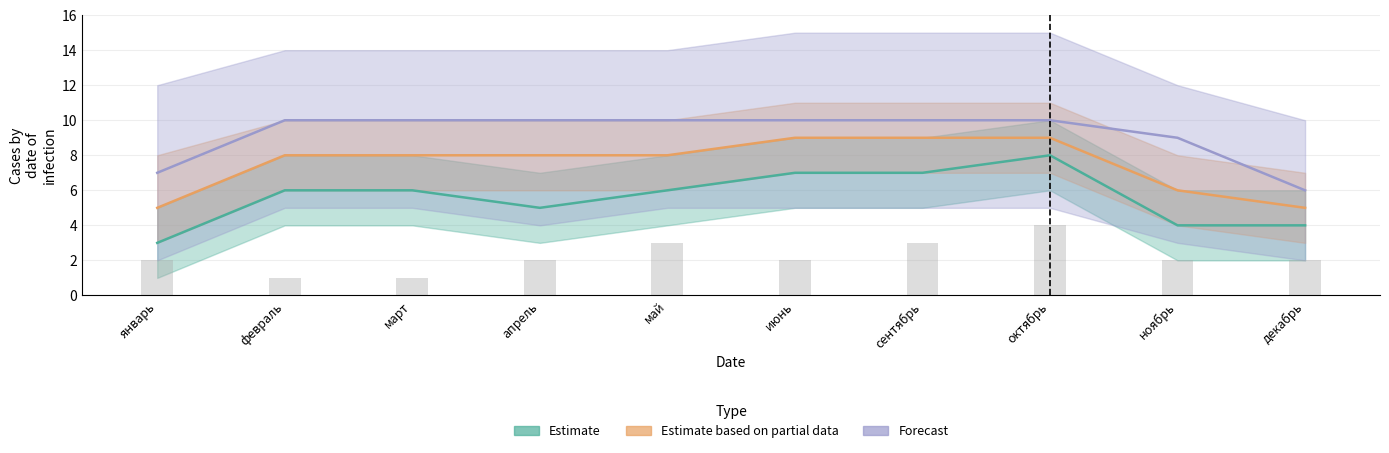

The Forecast series shows 5 at ноябрь. True or false?

False